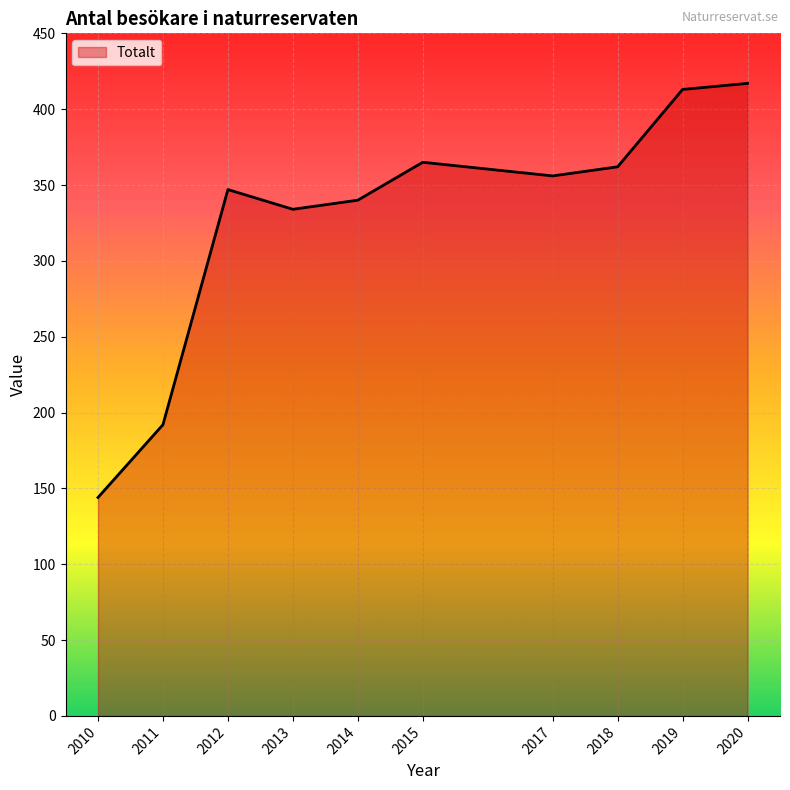

What is the difference between the values at 2010 and 2020?

273